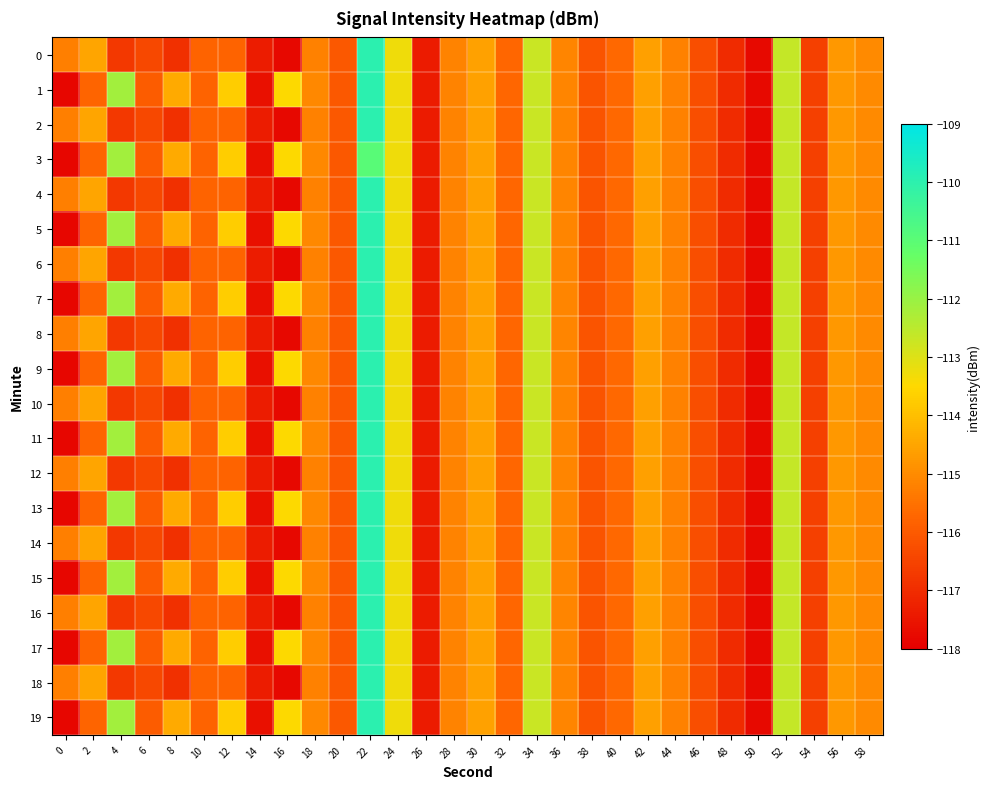

Reading left to right, extract all data points from this chart.

0: 0=-115.2	2=-114.5	4=-116.7	6=-116.4	8=-116.9	10=-115.8	12=-115.8	14=-117.4	16=-117.8	18=-115.2	20=-116.1	22=-110.0	24=-113.3	26=-117.4	28=-115.2	30=-114.6	32=-115.7	34=-112.7	36=-115.1	38=-116.1	40=-115.7	42=-114.6	44=-115.2	46=-116.3	48=-117.0	50=-117.8	52=-112.6	54=-116.6	56=-114.8	58=-115.0
1: 0=-117.8	2=-115.8	4=-112.1	6=-115.9	8=-114.4	10=-115.8	12=-113.7	14=-117.6	16=-113.5	18=-115.1	20=-116.1	22=-110.0	24=-113.3	26=-117.4	28=-115.2	30=-114.6	32=-115.7	34=-112.7	36=-115.1	38=-116.1	40=-115.7	42=-114.6	44=-115.2	46=-116.3	48=-117.0	50=-117.8	52=-112.6	54=-116.6	56=-114.8	58=-115.0
2: 0=-115.2	2=-114.5	4=-116.7	6=-116.4	8=-116.9	10=-115.8	12=-115.8	14=-117.4	16=-117.8	18=-115.2	20=-116.1	22=-110.0	24=-113.3	26=-117.4	28=-115.2	30=-114.6	32=-115.7	34=-112.7	36=-115.1	38=-116.1	40=-115.7	42=-114.6	44=-115.2	46=-116.3	48=-117.0	50=-117.8	52=-112.6	54=-116.6	56=-114.8	58=-115.0
3: 0=-117.8	2=-115.8	4=-112.1	6=-115.9	8=-114.4	10=-115.8	12=-113.7	14=-117.6	16=-113.5	18=-115.1	20=-116.1	22=-111.0	24=-113.3	26=-117.4	28=-115.2	30=-114.6	32=-115.7	34=-112.7	36=-115.1	38=-116.1	40=-115.7	42=-114.6	44=-115.2	46=-116.3	48=-117.0	50=-117.8	52=-112.6	54=-116.6	56=-114.8	58=-115.0
4: 0=-115.2	2=-114.5	4=-116.7	6=-116.4	8=-116.9	10=-115.8	12=-115.8	14=-117.4	16=-117.8	18=-115.2	20=-116.1	22=-110.0	24=-113.3	26=-117.4	28=-115.2	30=-114.6	32=-115.7	34=-112.7	36=-115.1	38=-116.1	40=-115.7	42=-114.6	44=-115.2	46=-116.3	48=-117.0	50=-117.8	52=-112.6	54=-116.6	56=-114.8	58=-115.0
5: 0=-117.8	2=-115.8	4=-112.1	6=-115.9	8=-114.4	10=-115.8	12=-113.7	14=-117.6	16=-113.5	18=-115.1	20=-116.1	22=-110.0	24=-113.3	26=-117.4	28=-115.2	30=-114.6	32=-115.7	34=-112.7	36=-115.1	38=-116.1	40=-115.7	42=-114.6	44=-115.2	46=-116.3	48=-117.0	50=-117.8	52=-112.6	54=-116.6	56=-114.8	58=-115.0
6: 0=-115.2	2=-114.5	4=-116.7	6=-116.4	8=-116.9	10=-115.8	12=-115.8	14=-117.4	16=-117.8	18=-115.2	20=-116.1	22=-110.0	24=-113.3	26=-117.4	28=-115.2	30=-114.6	32=-115.7	34=-112.7	36=-115.1	38=-116.1	40=-115.7	42=-114.6	44=-115.2	46=-116.3	48=-117.0	50=-117.8	52=-112.6	54=-116.6	56=-114.8	58=-115.0
7: 0=-117.8	2=-115.8	4=-112.1	6=-115.9	8=-114.4	10=-115.8	12=-113.7	14=-117.6	16=-113.5	18=-115.1	20=-116.1	22=-110.0	24=-113.3	26=-117.4	28=-115.2	30=-114.6	32=-115.7	34=-112.7	36=-115.1	38=-116.1	40=-115.7	42=-114.6	44=-115.2	46=-116.3	48=-117.0	50=-117.8	52=-112.6	54=-116.6	56=-114.8	58=-115.0
8: 0=-115.2	2=-114.5	4=-116.7	6=-116.4	8=-116.9	10=-115.8	12=-115.8	14=-117.4	16=-117.8	18=-115.2	20=-116.1	22=-110.0	24=-113.3	26=-117.4	28=-115.2	30=-114.6	32=-115.7	34=-112.7	36=-115.1	38=-116.1	40=-115.7	42=-114.6	44=-115.2	46=-116.3	48=-117.0	50=-117.8	52=-112.6	54=-116.6	56=-114.8	58=-115.0
9: 0=-117.8	2=-115.8	4=-112.1	6=-115.9	8=-114.4	10=-115.8	12=-113.7	14=-117.6	16=-113.5	18=-115.1	20=-116.1	22=-110.0	24=-113.3	26=-117.4	28=-115.2	30=-114.6	32=-115.7	34=-112.7	36=-115.1	38=-116.1	40=-115.7	42=-114.6	44=-115.2	46=-116.3	48=-117.0	50=-117.8	52=-112.6	54=-116.6	56=-114.8	58=-115.0
10: 0=-115.2	2=-114.5	4=-116.7	6=-116.4	8=-116.9	10=-115.8	12=-115.8	14=-117.4	16=-117.8	18=-115.2	20=-116.1	22=-110.0	24=-113.3	26=-117.4	28=-115.2	30=-114.6	32=-115.7	34=-112.7	36=-115.1	38=-116.1	40=-115.7	42=-114.6	44=-115.2	46=-116.3	48=-117.0	50=-117.8	52=-112.6	54=-116.6	56=-114.8	58=-115.0
11: 0=-117.8	2=-115.8	4=-112.1	6=-115.9	8=-114.4	10=-115.8	12=-113.7	14=-117.6	16=-113.5	18=-115.1	20=-116.1	22=-110.0	24=-113.3	26=-117.4	28=-115.2	30=-114.6	32=-115.7	34=-112.7	36=-115.1	38=-116.1	40=-115.7	42=-114.6	44=-115.2	46=-116.3	48=-117.0	50=-117.8	52=-112.6	54=-116.6	56=-114.8	58=-115.0
12: 0=-115.2	2=-114.5	4=-116.7	6=-116.4	8=-116.9	10=-115.8	12=-115.8	14=-117.4	16=-117.8	18=-115.2	20=-116.1	22=-110.0	24=-113.3	26=-117.4	28=-115.2	30=-114.6	32=-115.7	34=-112.7	36=-115.1	38=-116.1	40=-115.7	42=-114.6	44=-115.2	46=-116.3	48=-117.0	50=-117.8	52=-112.6	54=-116.6	56=-114.8	58=-115.0
13: 0=-117.8	2=-115.8	4=-112.1	6=-115.9	8=-114.4	10=-115.8	12=-113.7	14=-117.6	16=-113.5	18=-115.1	20=-116.1	22=-110.0	24=-113.3	26=-117.4	28=-115.2	30=-114.6	32=-115.7	34=-112.7	36=-115.1	38=-116.1	40=-115.7	42=-114.6	44=-115.2	46=-116.3	48=-117.0	50=-117.8	52=-112.6	54=-116.6	56=-114.8	58=-115.0
14: 0=-115.2	2=-114.5	4=-116.7	6=-116.4	8=-116.9	10=-115.8	12=-115.8	14=-117.4	16=-117.8	18=-115.2	20=-116.1	22=-110.0	24=-113.3	26=-117.4	28=-115.2	30=-114.6	32=-115.7	34=-112.7	36=-115.1	38=-116.1	40=-115.7	42=-114.6	44=-115.2	46=-116.3	48=-117.0	50=-117.8	52=-112.6	54=-116.6	56=-114.8	58=-115.0
15: 0=-117.8	2=-115.8	4=-112.1	6=-115.9	8=-114.4	10=-115.8	12=-113.7	14=-117.6	16=-113.5	18=-115.1	20=-116.1	22=-110.0	24=-113.3	26=-117.4	28=-115.2	30=-114.6	32=-115.7	34=-112.7	36=-115.1	38=-116.1	40=-115.7	42=-114.6	44=-115.2	46=-116.3	48=-117.0	50=-117.8	52=-112.6	54=-116.6	56=-114.8	58=-115.0
16: 0=-115.2	2=-114.5	4=-116.7	6=-116.4	8=-116.9	10=-115.8	12=-115.8	14=-117.4	16=-117.8	18=-115.2	20=-116.1	22=-110.0	24=-113.3	26=-117.4	28=-115.2	30=-114.6	32=-115.7	34=-112.7	36=-115.1	38=-116.1	40=-115.7	42=-114.6	44=-115.2	46=-116.3	48=-117.0	50=-117.8	52=-112.6	54=-116.6	56=-114.8	58=-115.0
17: 0=-117.8	2=-115.8	4=-112.1	6=-115.9	8=-114.4	10=-115.8	12=-113.7	14=-117.6	16=-113.5	18=-115.1	20=-116.1	22=-110.0	24=-113.3	26=-117.4	28=-115.2	30=-114.6	32=-115.7	34=-112.7	36=-115.1	38=-116.1	40=-115.7	42=-114.6	44=-115.2	46=-116.3	48=-117.0	50=-117.8	52=-112.6	54=-116.6	56=-114.8	58=-115.0
18: 0=-115.2	2=-114.5	4=-116.7	6=-116.4	8=-116.9	10=-115.8	12=-115.8	14=-117.4	16=-117.8	18=-115.2	20=-116.1	22=-110.0	24=-113.3	26=-117.4	28=-115.2	30=-114.6	32=-115.7	34=-112.7	36=-115.1	38=-116.1	40=-115.7	42=-114.6	44=-115.2	46=-116.3	48=-117.0	50=-117.8	52=-112.6	54=-116.6	56=-114.8	58=-115.0
19: 0=-117.8	2=-115.8	4=-112.1	6=-115.9	8=-114.4	10=-115.8	12=-113.7	14=-117.6	16=-113.5	18=-115.1	20=-116.1	22=-110.0	24=-113.3	26=-117.4	28=-115.2	30=-114.6	32=-115.7	34=-112.7	36=-115.1	38=-116.1	40=-115.7	42=-114.6	44=-115.2	46=-116.3	48=-117.0	50=-117.8	52=-112.6	54=-116.6	56=-114.8	58=-115.0